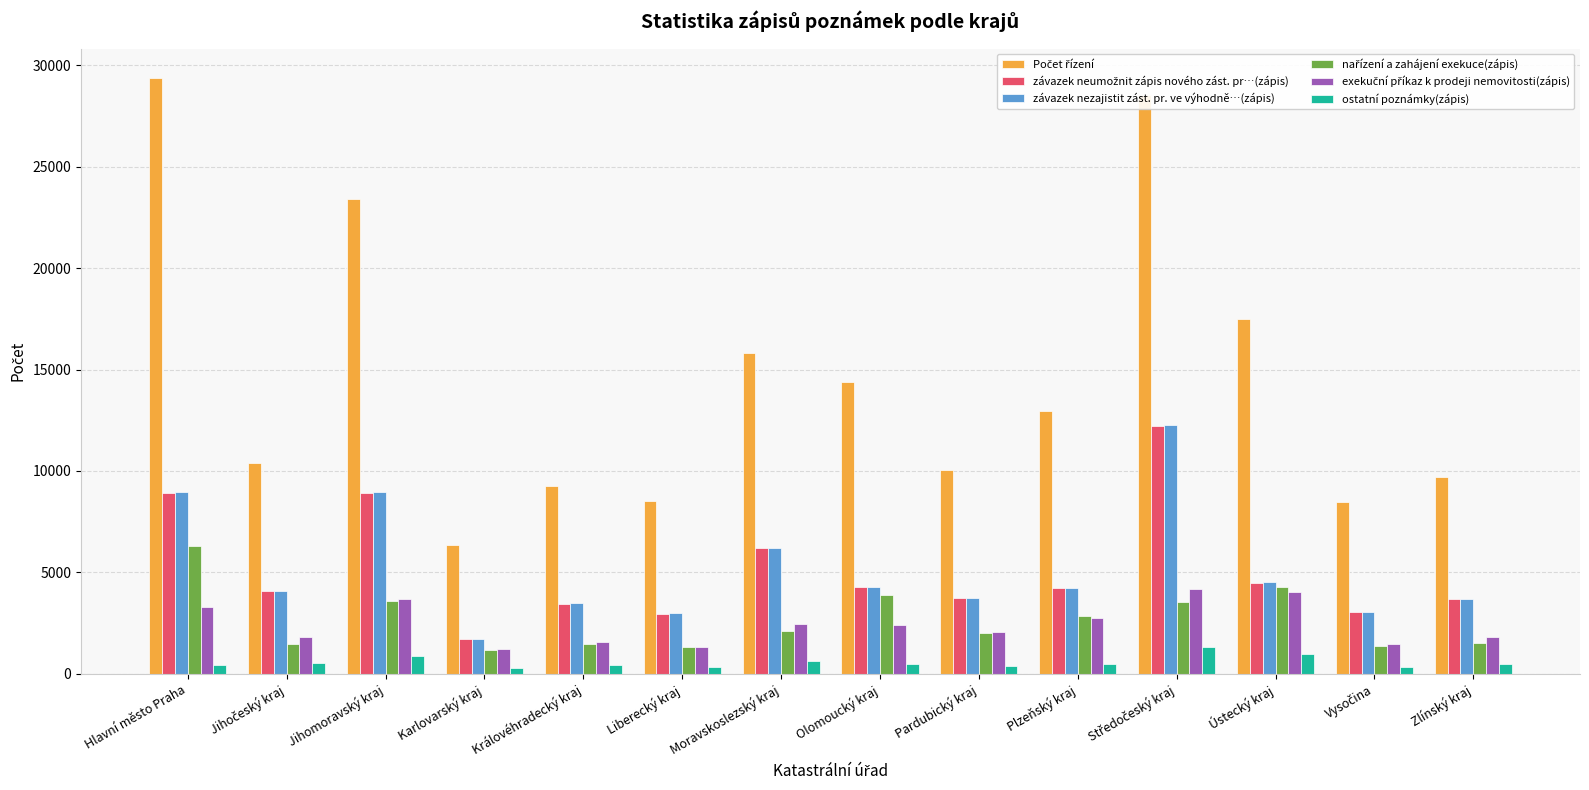

What is the maximum value shown in the chart?

29350